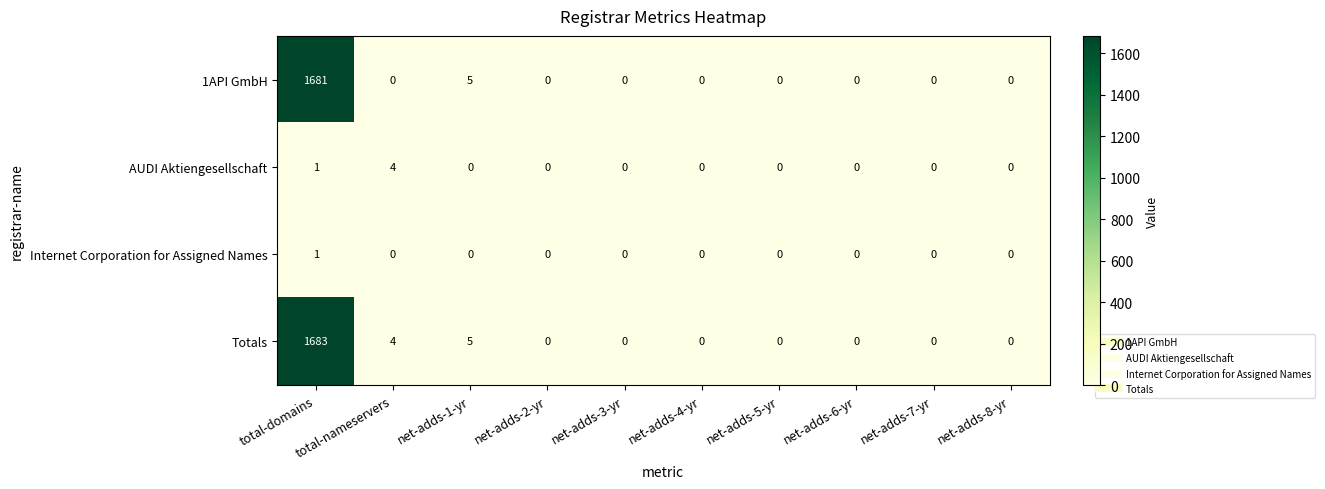

The value of 1API GmbH at net-adds-2-yr is 1053. True or false?

False